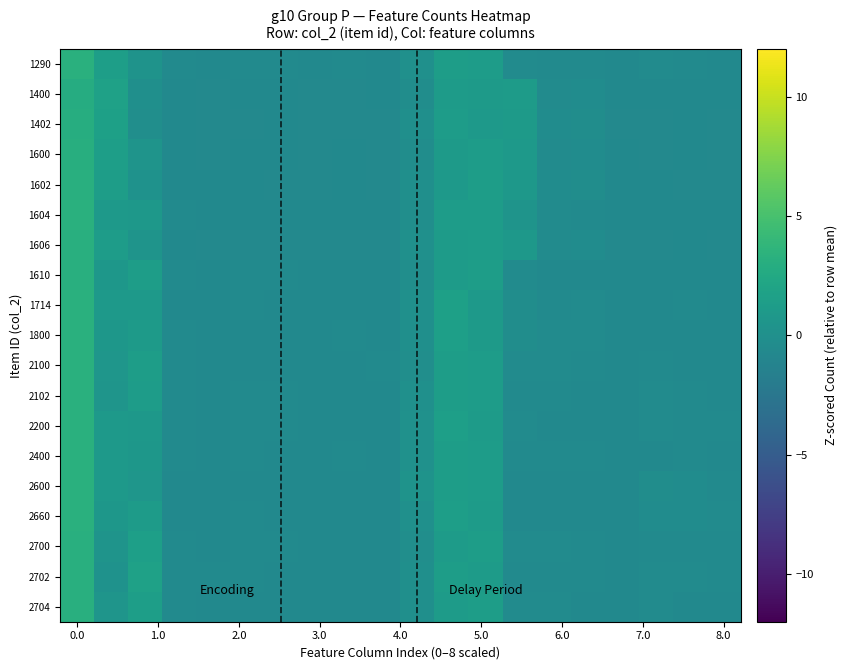

What is the greatest value displayed?

3.3